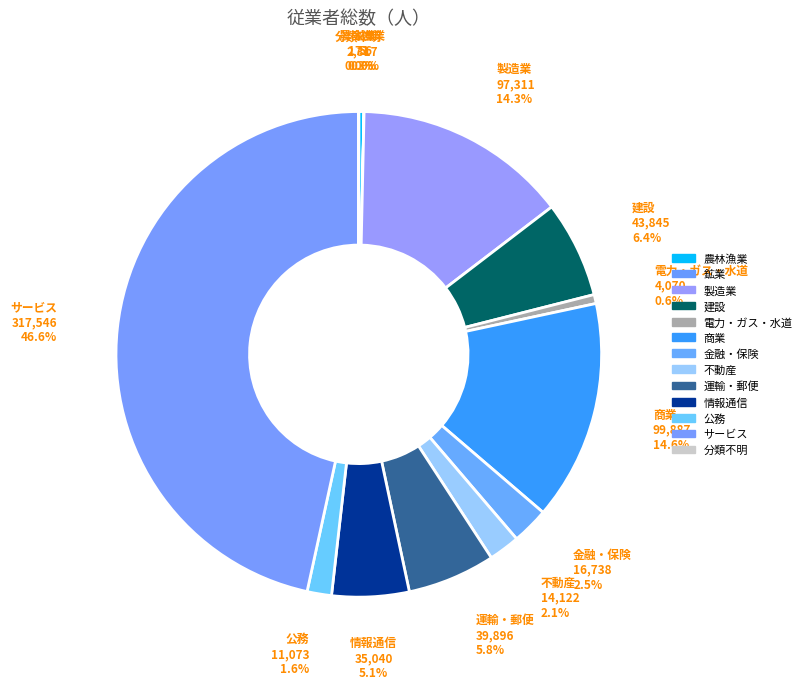

To the nearest percent, what is the average slice percentage?

8%